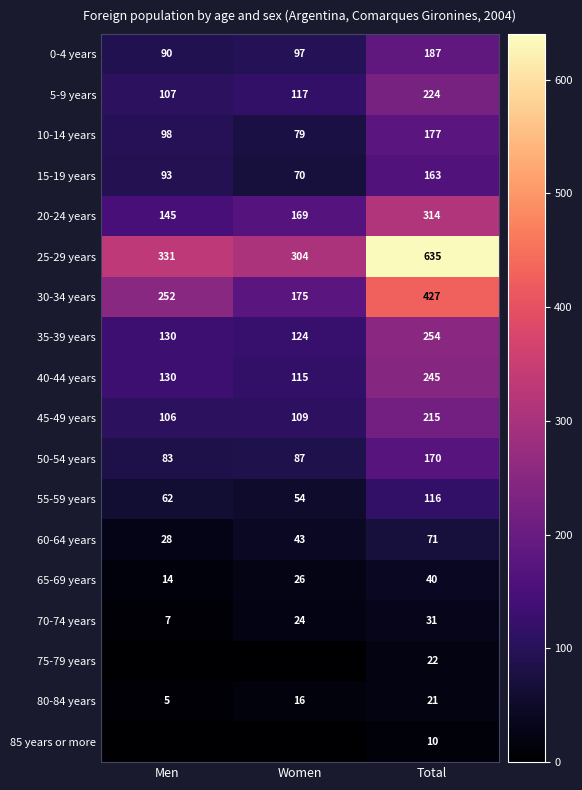

Rank the categories by 20-24 years value from lowest to highest.

Men, Women, Total